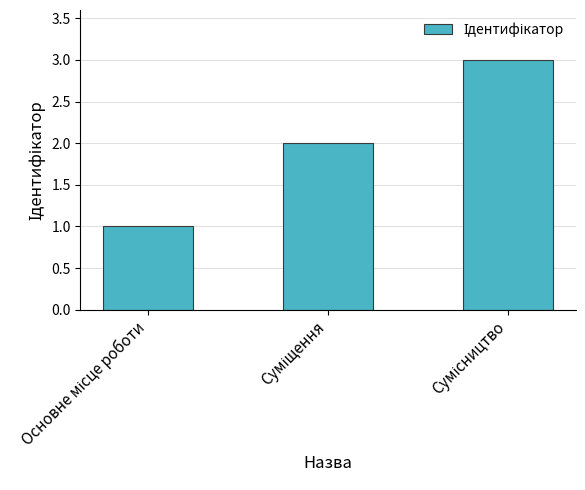

What is the sum of all values?

6